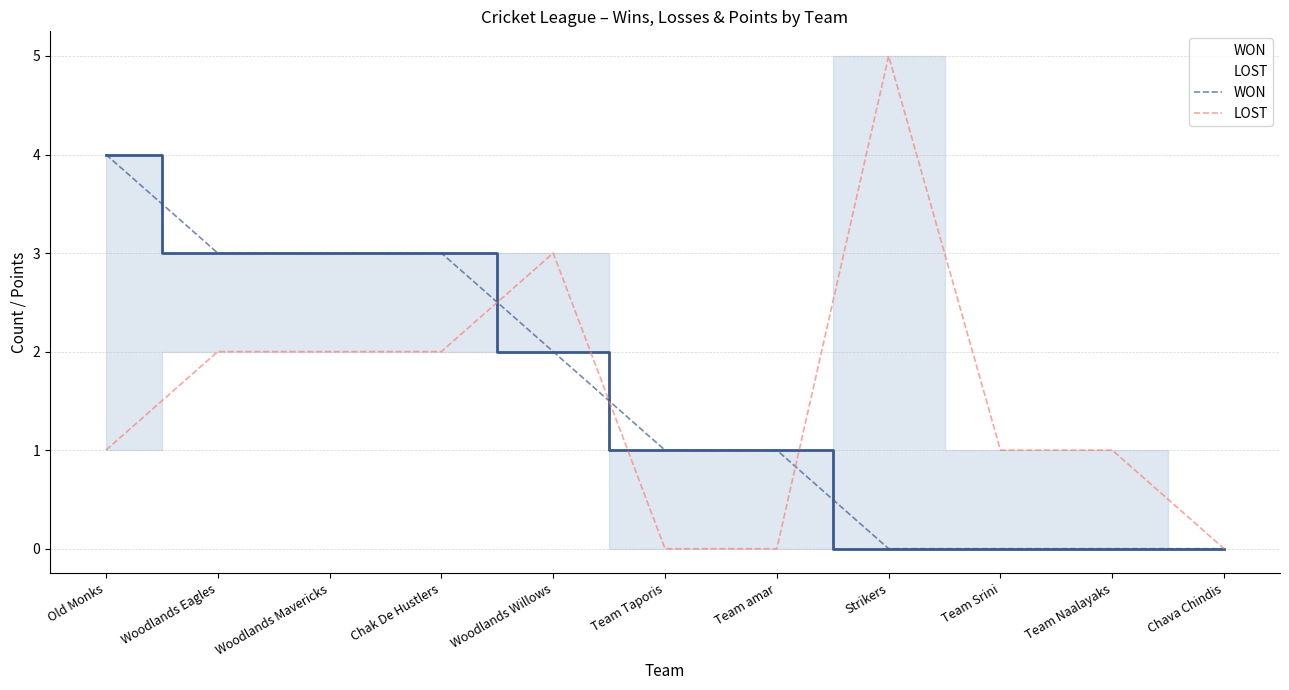

Reading left to right, what are all the values shown in this chart?

Points (normalised): 4	3	3	3	2	1	1	0	0	0	0
WON_line: 4	3	3	3	2	1	1	0	0	0	0
LOST_line: 1	2	2	2	3	0	0	5	1	1	0
WON: 4	3	3	3	2	1	1	0	0	0	0
LOST: 1	2	2	2	3	0	0	5	1	1	0
PTS_norm: 4	3	3	3	2	1	1	0	0	0	0